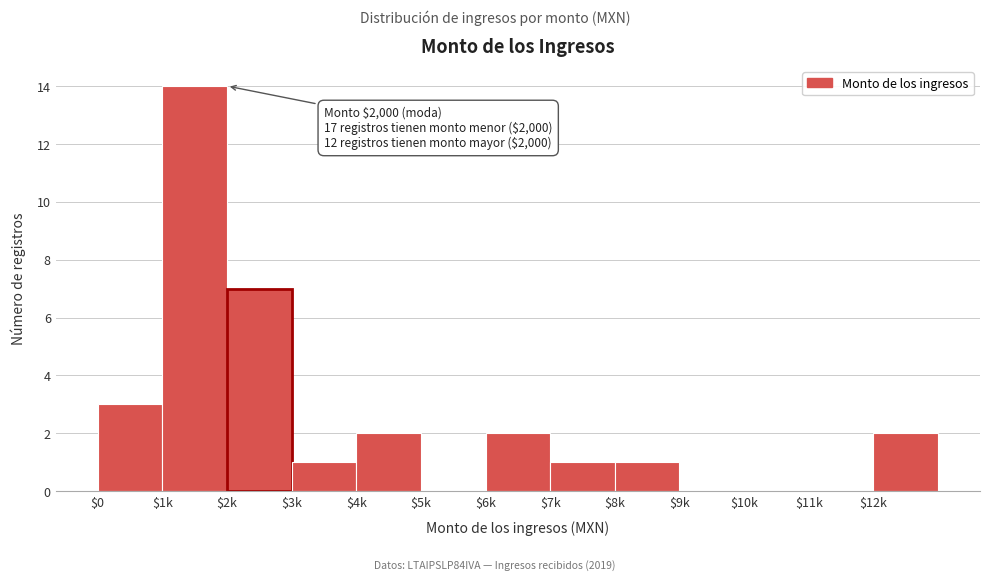

True or false: the data shows 1 at $7k.

True